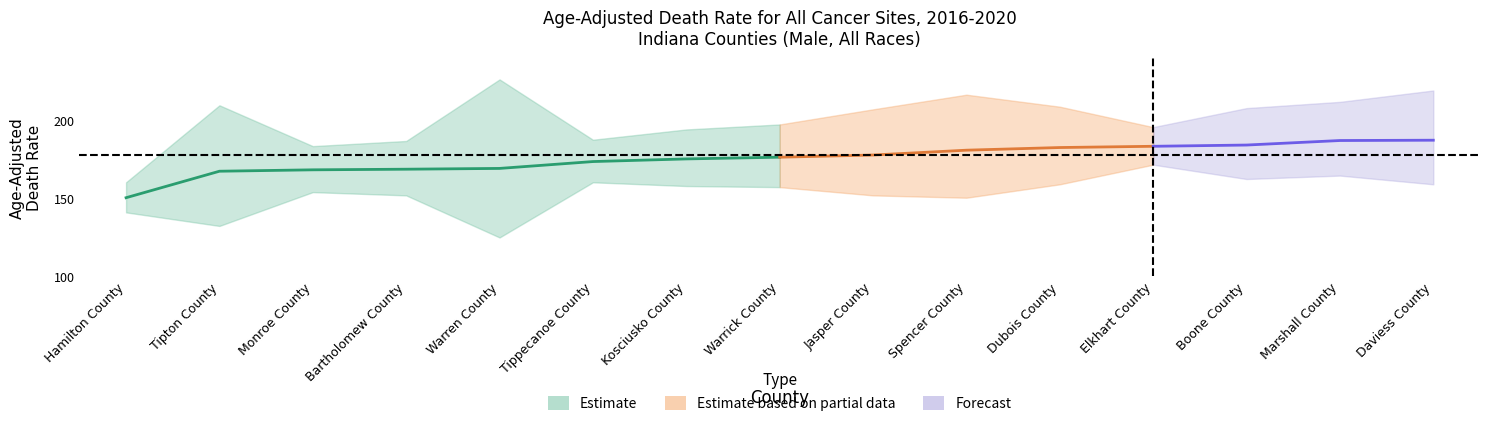

Does the chart display data point markers on the line(s)?

No